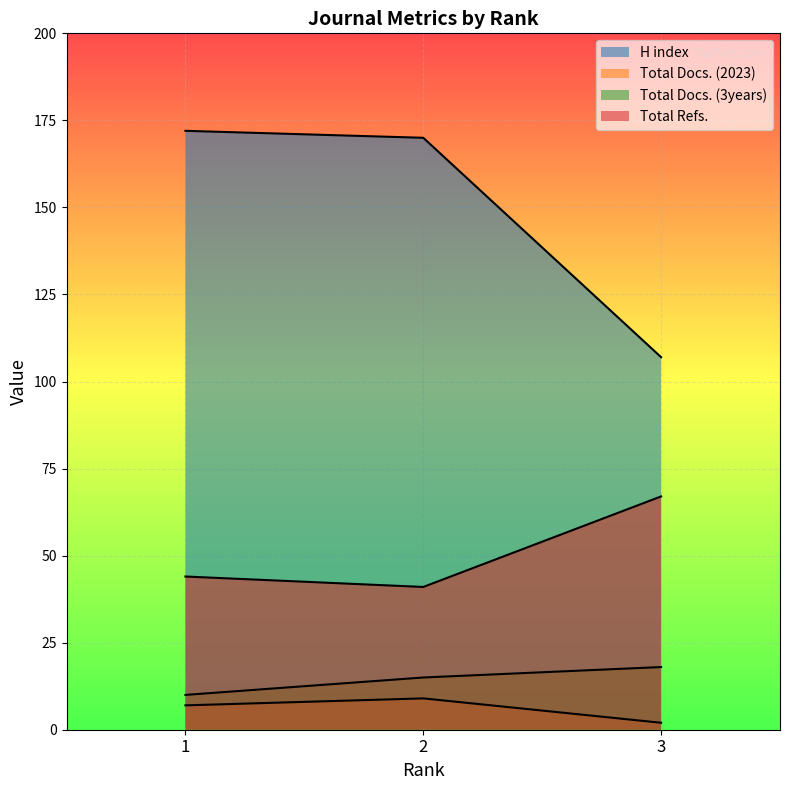

Reading left to right, list all the values displayed in this chart.

H index: 1=172	2=170	3=107
Total Docs. (2023): 1=7	2=9	3=2
Total Docs. (3years): 1=10	2=15	3=18
Total Refs.: 1=44	2=41	3=67